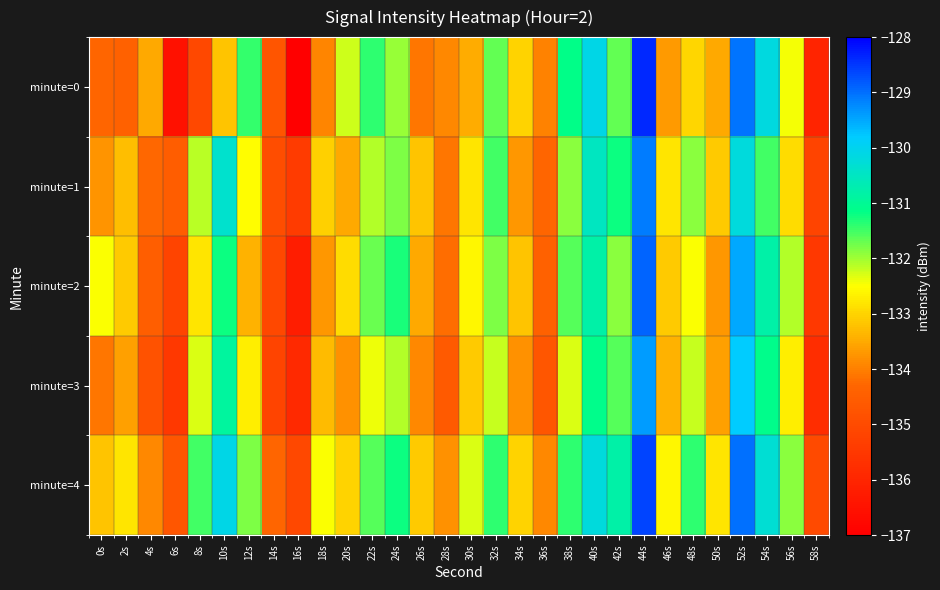

What is the spread (max minus min) of values at 52s?

1.2